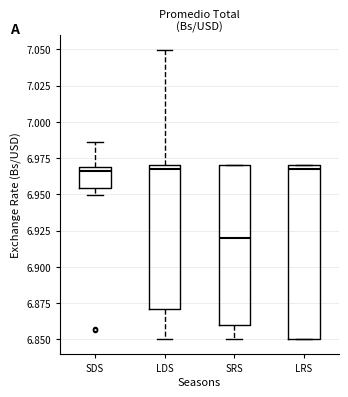

Reading left to right, read every box against the y-axis: the position of its median line, the range the box covers, and the ends of its whiskers. The values are not printed on the chart, so give them approximately, as read against the axis.

SDS: median 6.965, box 6.955 to 6.970, whiskers 6.950 to 6.985
LDS: median 6.965, box 6.870 to 6.970, whiskers 6.850 to 7.050
SRS: median 6.920, box 6.860 to 6.970, whiskers 6.850 to 6.970
LRS: median 6.965, box 6.850 to 6.970, whiskers 6.850 to 6.970